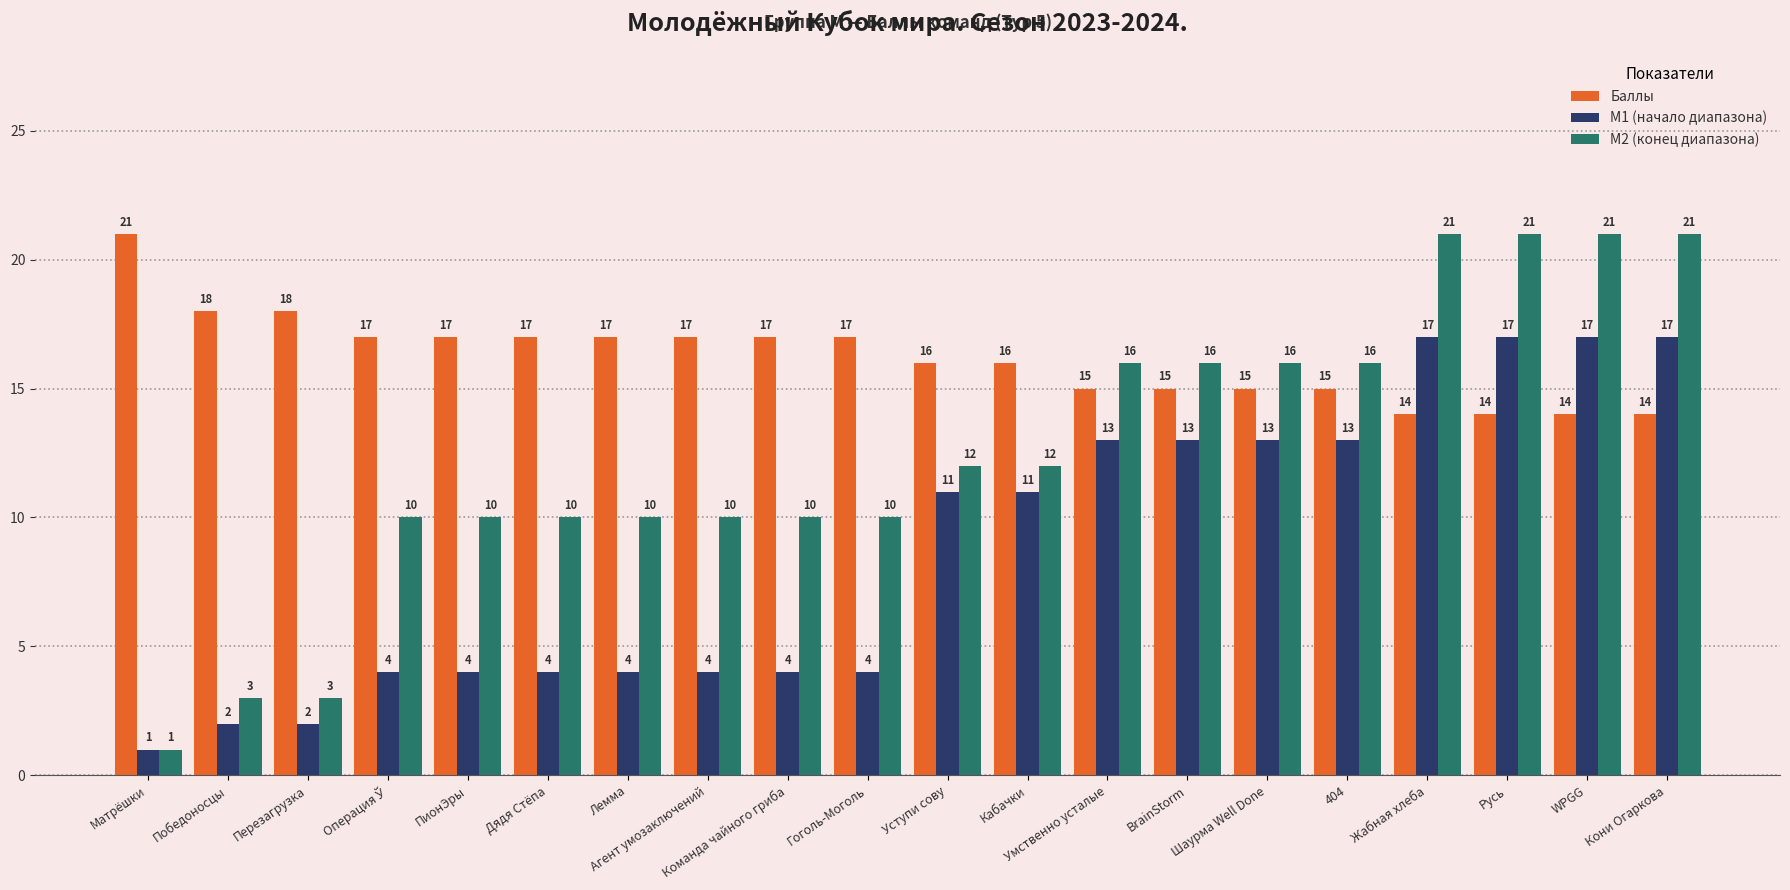

The value of M2 (конец диапазона) at Дядя Стёпа is 10. True or false?

True